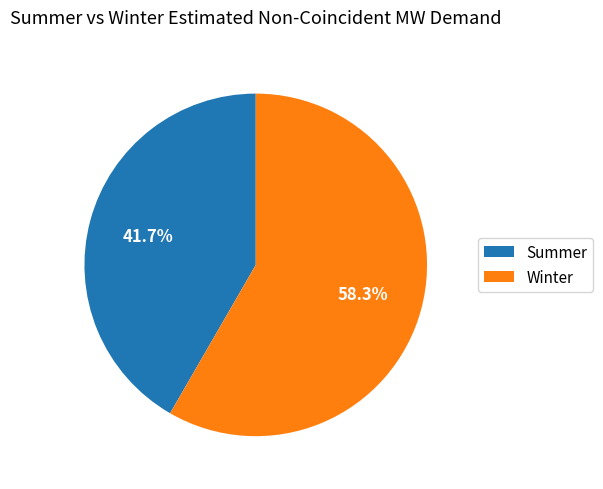

Between Summer and Winter, which is larger?

Winter